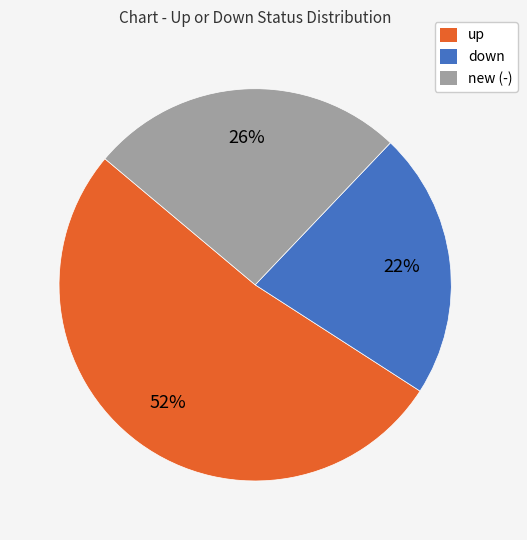

What percentage is the up slice, to the nearest percent?

52%